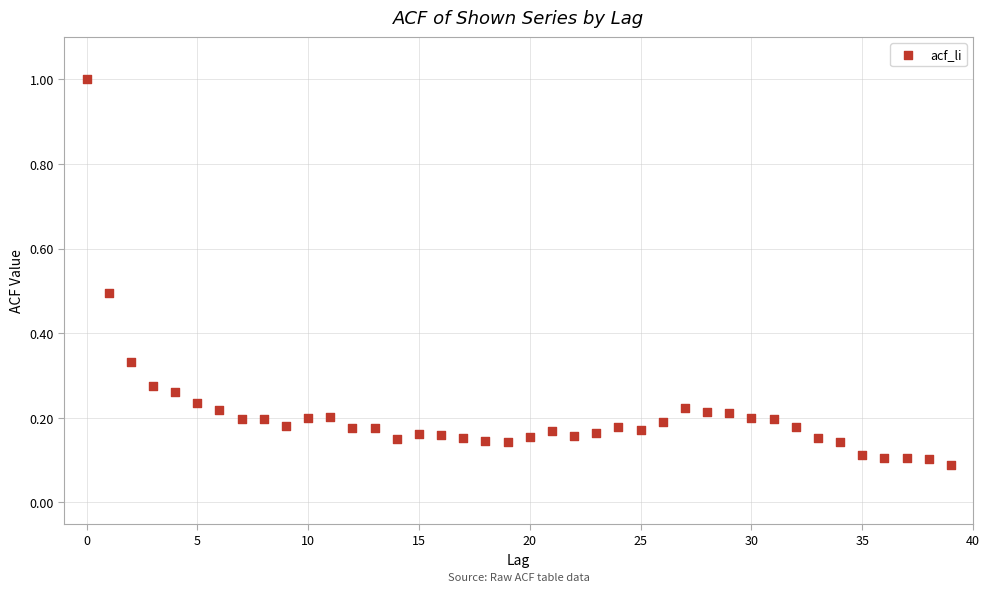

What is the range of Y values (max minus min)?

0.9